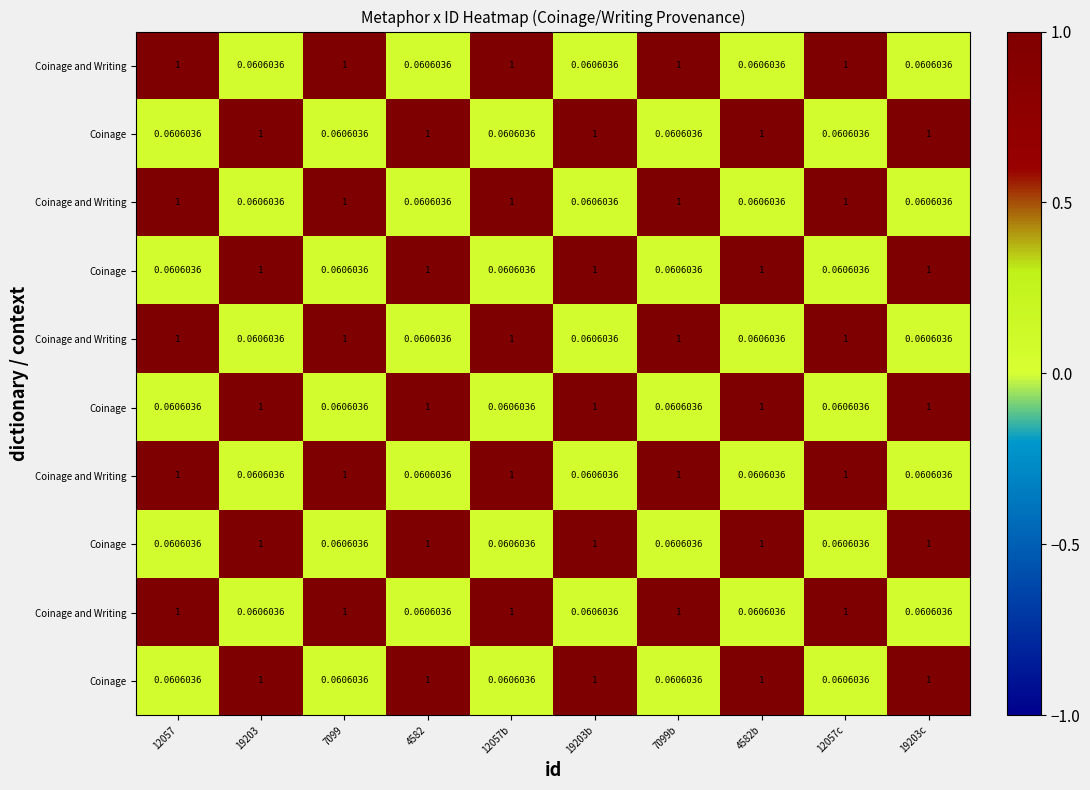

At how many categories does at least one series exceed 0?

10